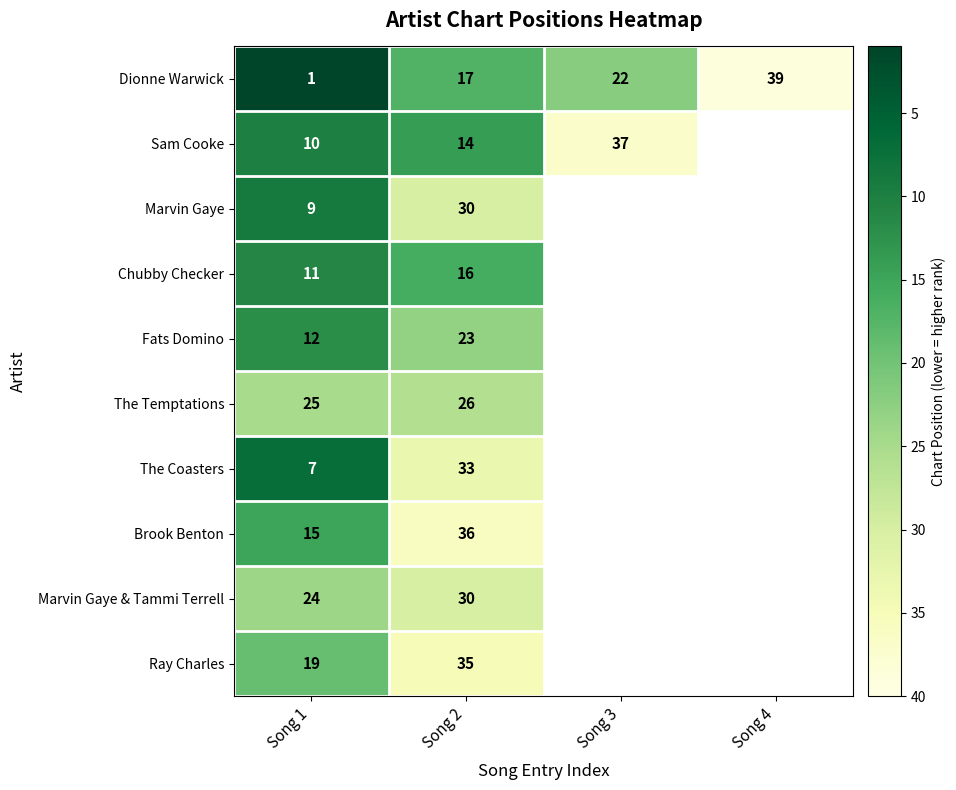

What is the spread (max minus min) of values at Song 2?

22